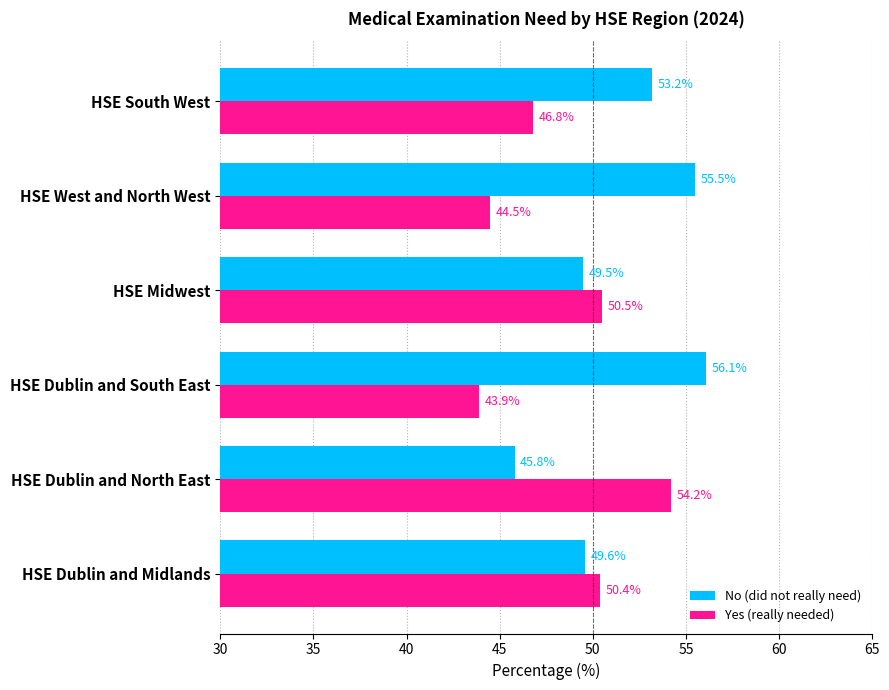

What is the difference between the maximum and minimum values in the No (did not really need) series?

10.3